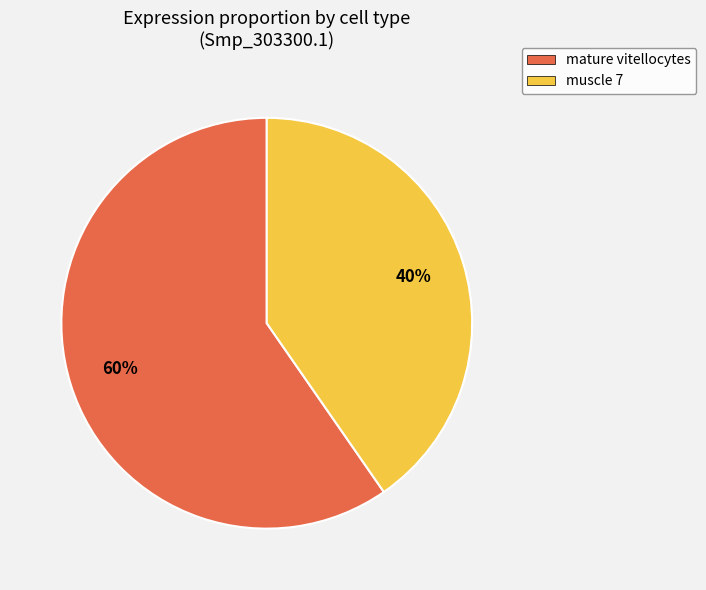

Does mature vitellocytes represent more than half of the total?

Yes